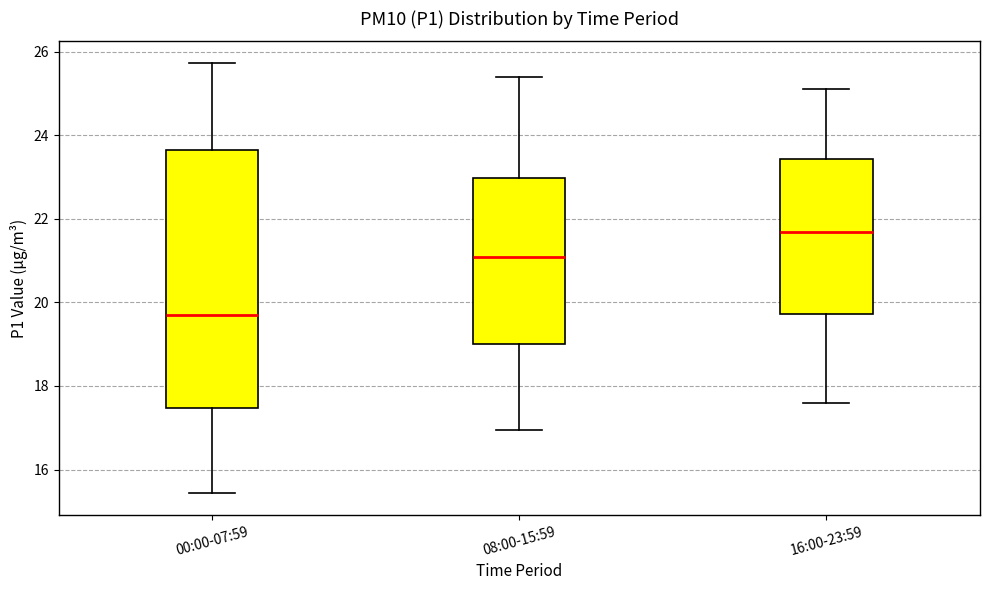

Comparing the boxes themselves (not the whiskers), which one is the tallest?

00:00-07:59